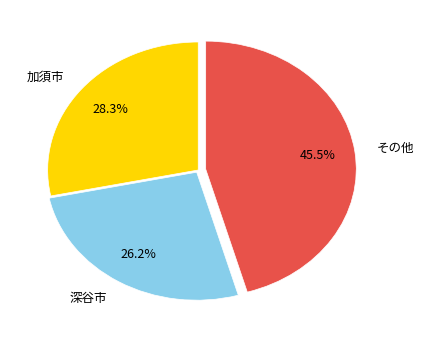

Which has a higher value, 深谷市 or 加須市?

加須市